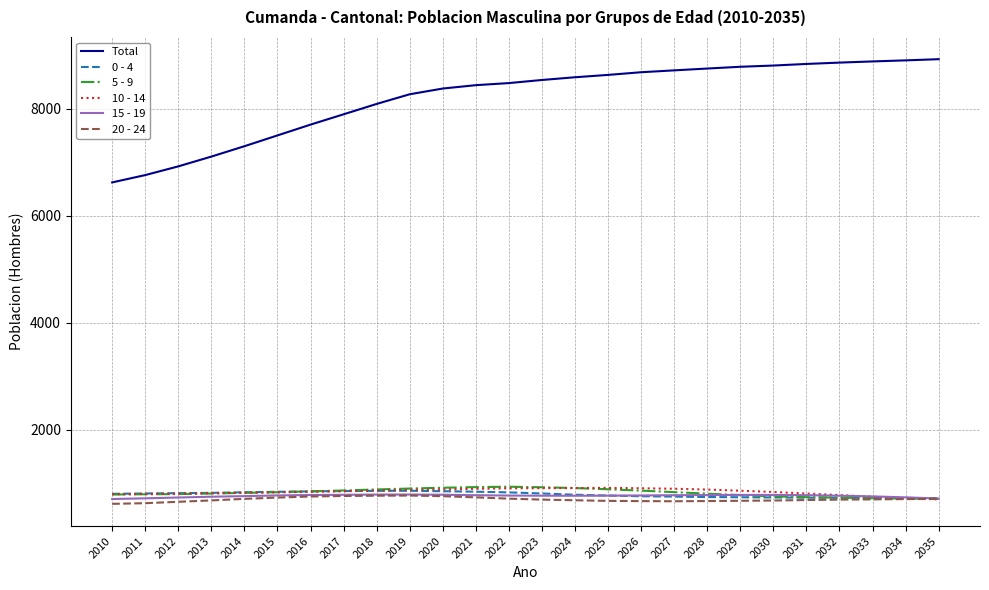

True or false: Total and 5 - 9 intersect in this chart.

False